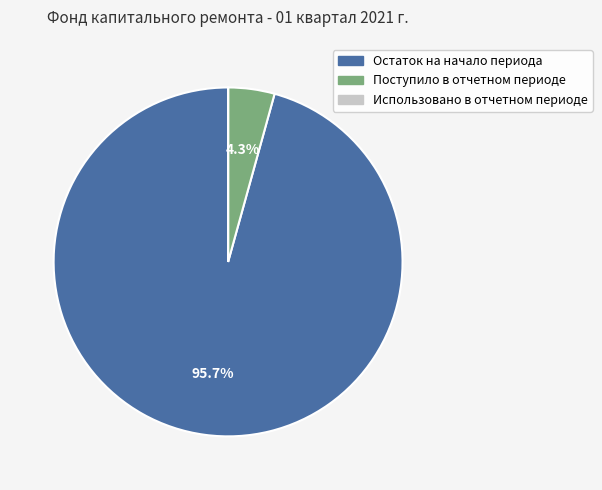

To the nearest percent, what is the difference between the largest and smallest slice percentages?

96%